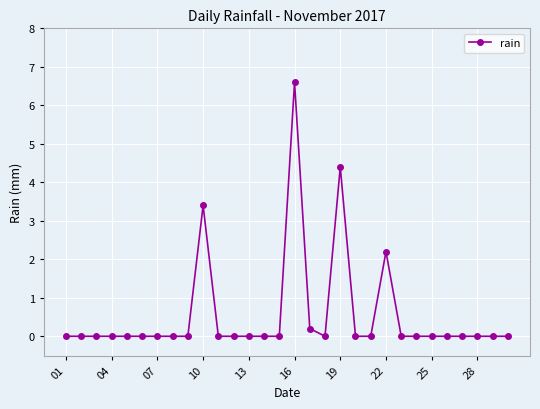

What is the average value?

0.6